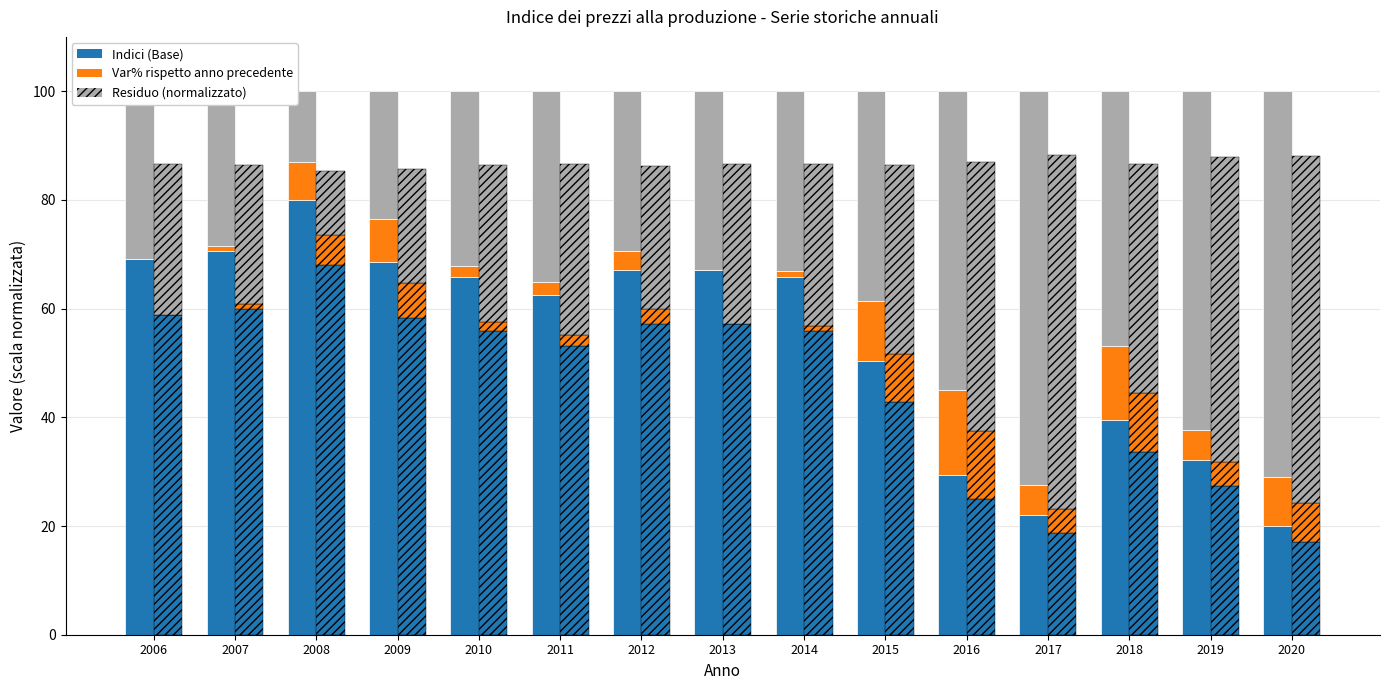

At which label is Indici (Base) closest to 42?

2015